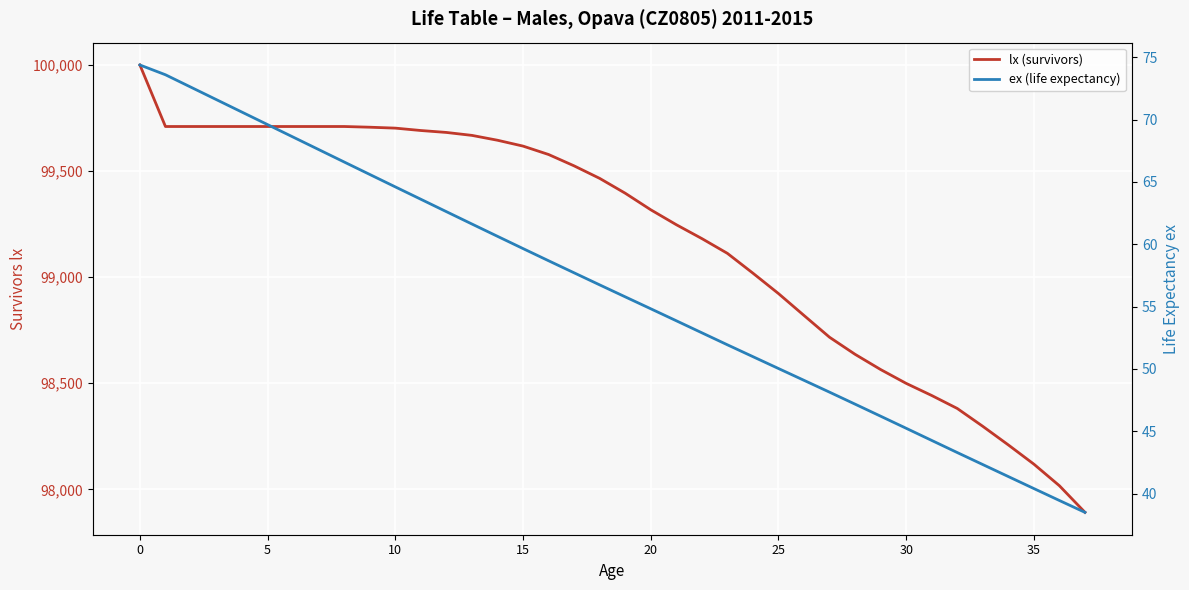

Is it true that lx (survivors) equals 98636.4 at 28?

True